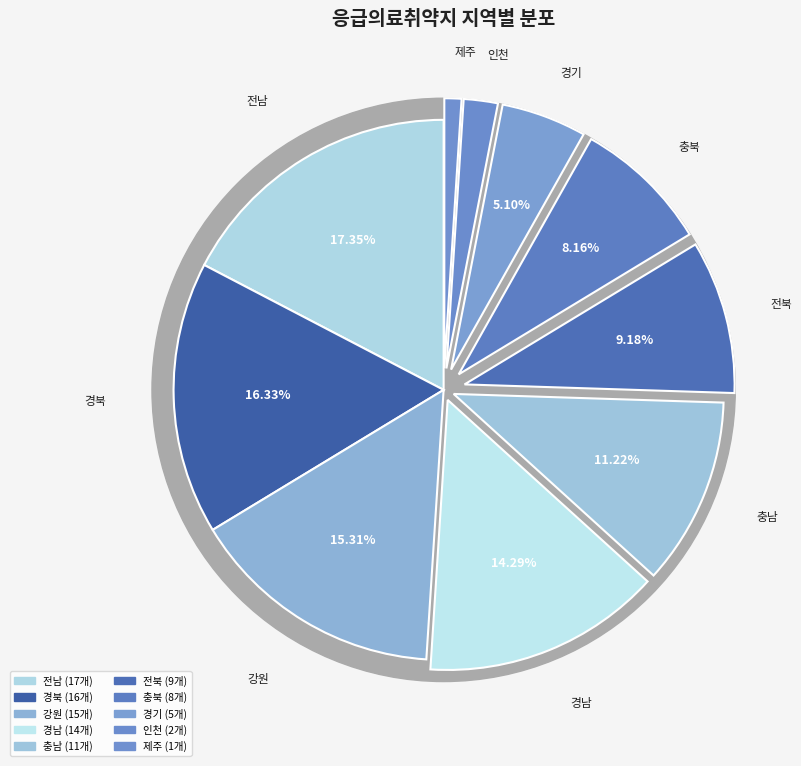

True or false: 경북 accounts for 16% of the total.

True